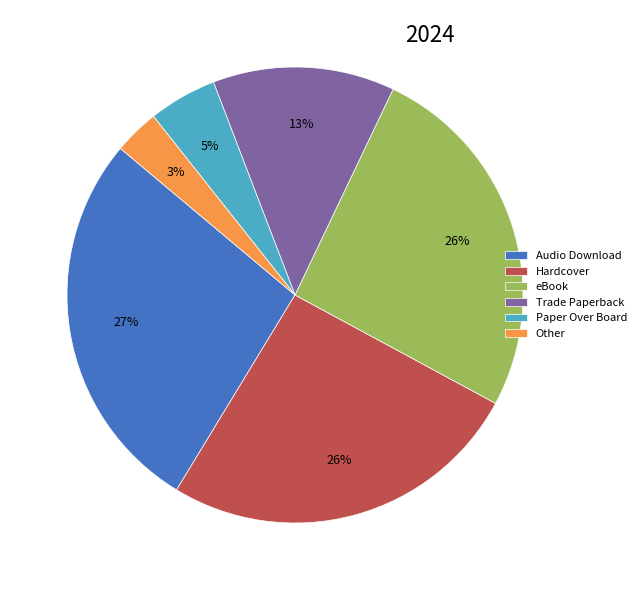

Is there a majority slice in this chart?

No